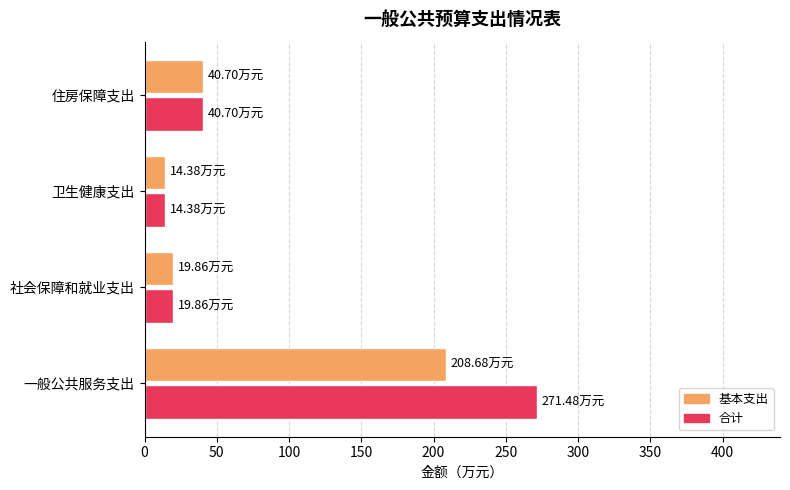

What is the difference between the highest and lowest values at 一般公共服务支出?

62.8